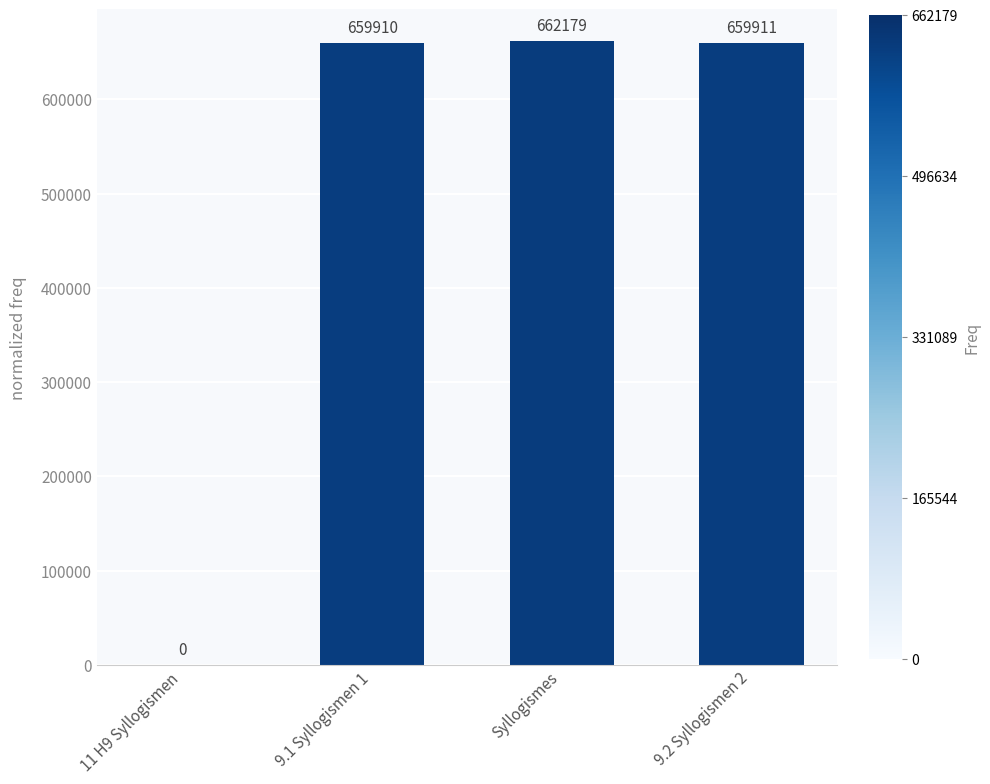

Is it true that the value at 9.1 Syllogismen 1 is 659910?

True